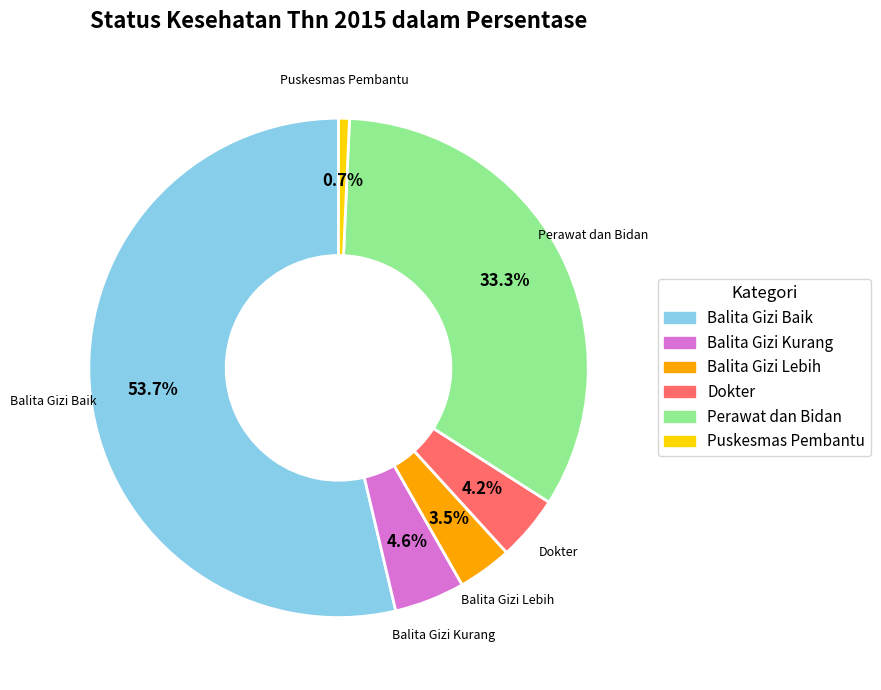

What is the largest slice in the pie chart?

Balita Gizi Baik